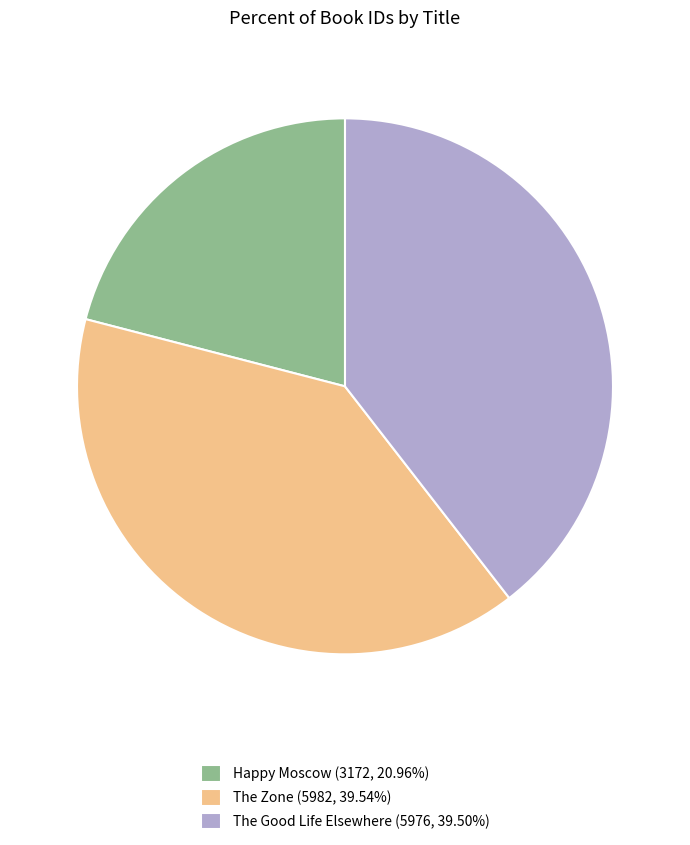

What is the ratio of the value at The Good Life Elsewhere (5976, 39.50%) to the value at Happy Moscow (3172, 20.96%)?

1.9